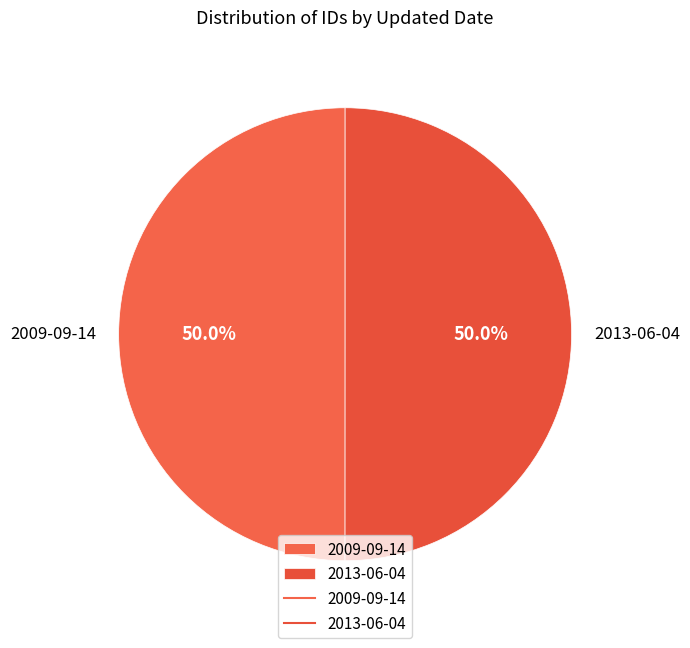

Is it true that 2013-06-04 is 50% of the pie?

True